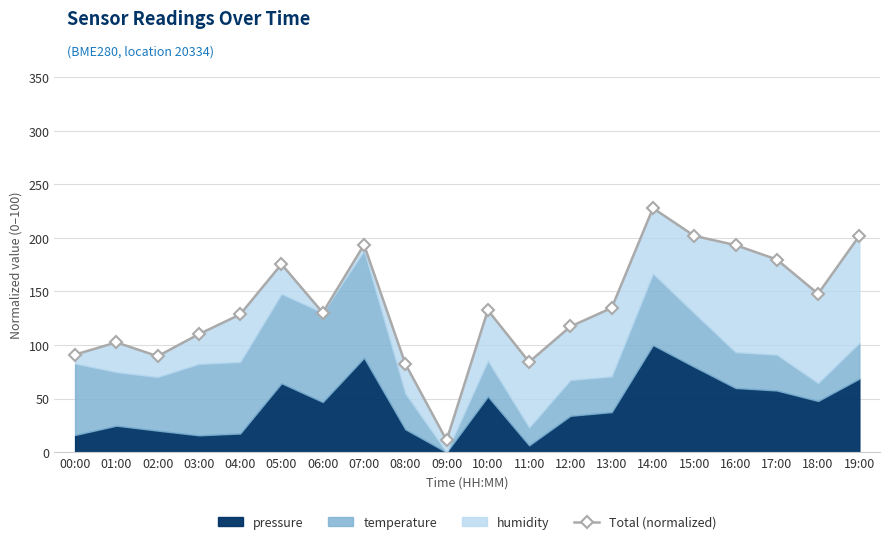

What is the maximum value shown in the chart?

227.8